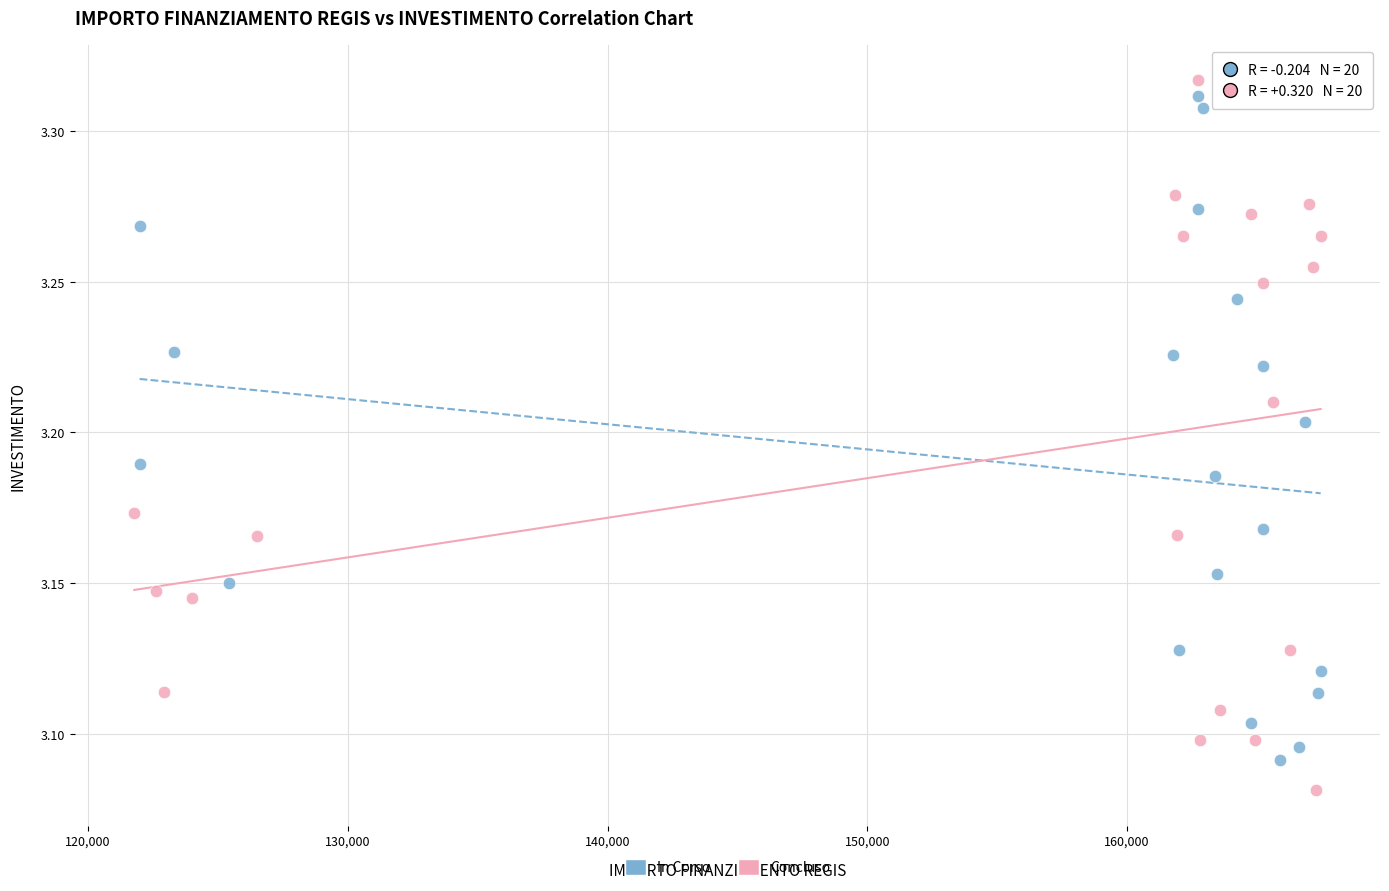

Which series contains the highest Y value?

Concluso